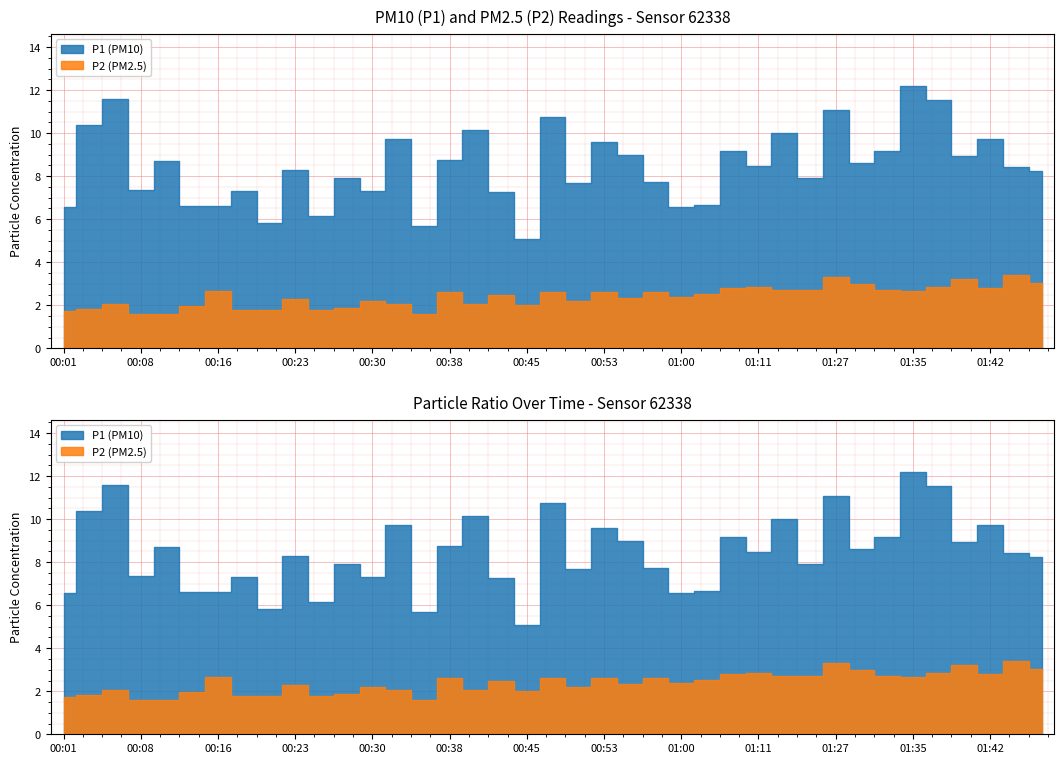

True or false: P1 and P2 intersect in this chart.

False